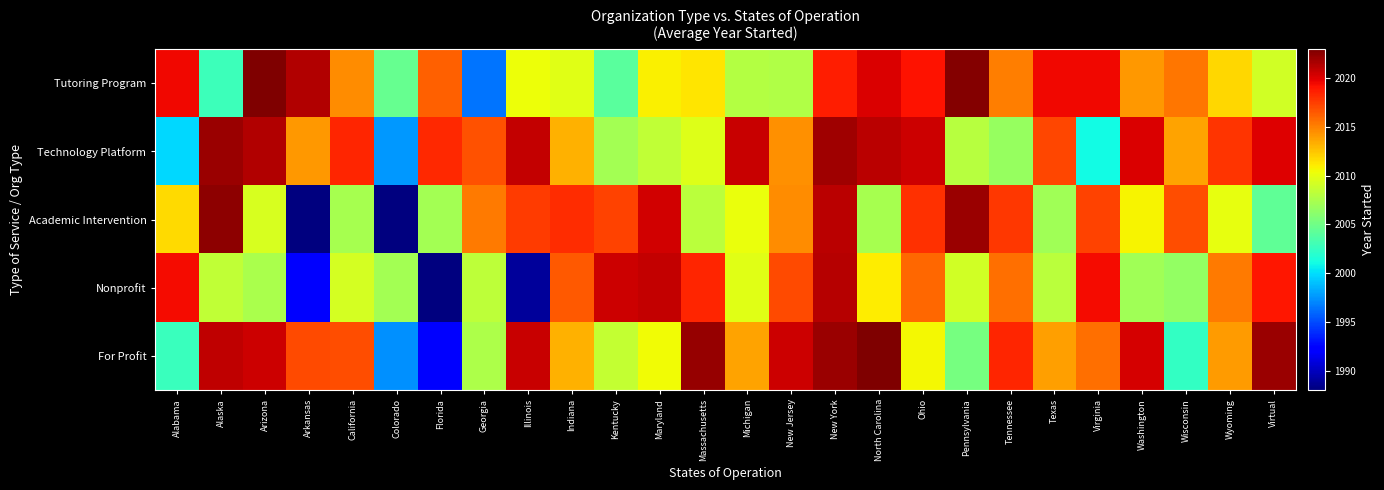

At North Carolina, list the series in order from largest to smallest.

For Profit, Technology Platform, Tutoring Program, Nonprofit, Academic Intervention